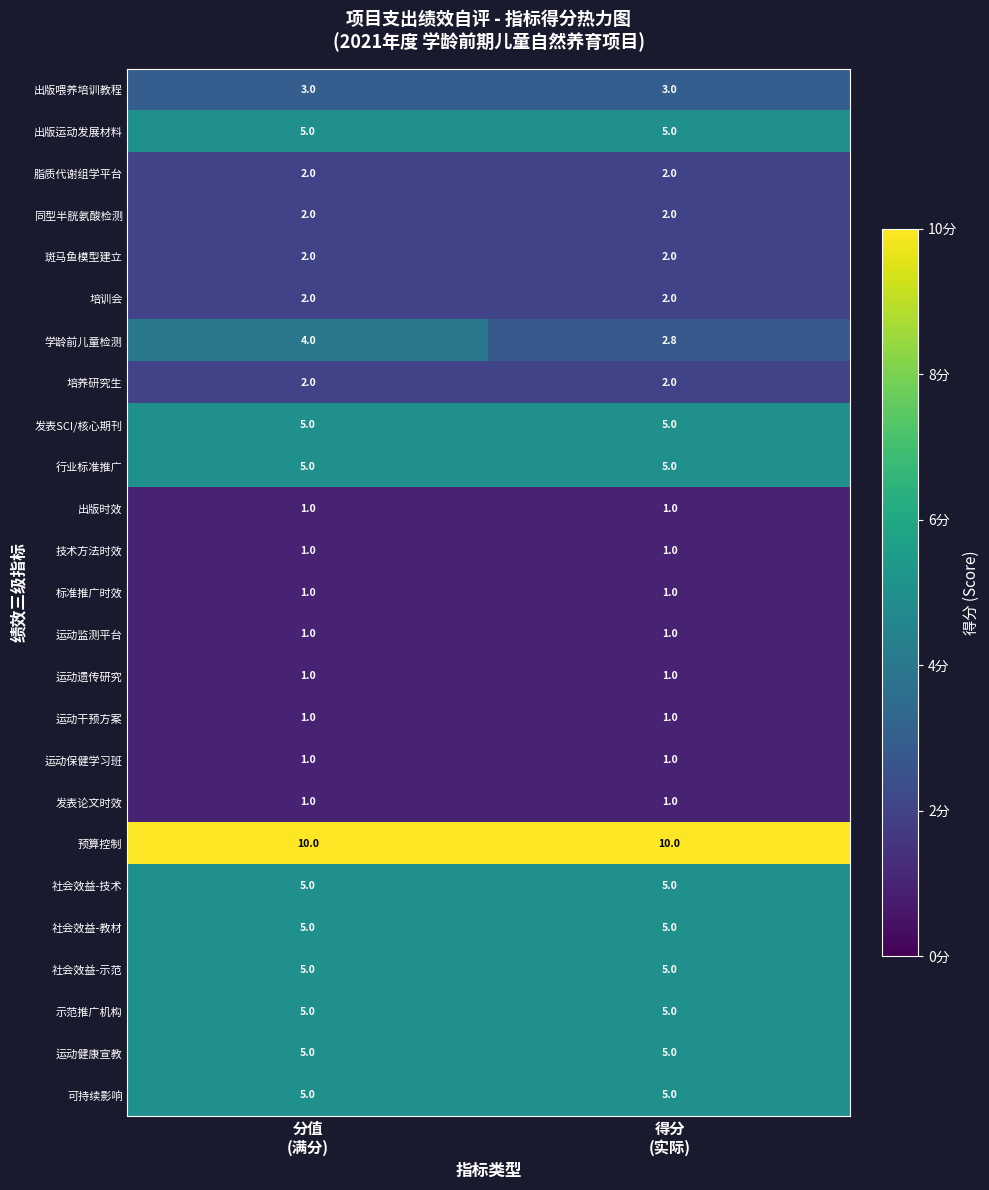

What is the average value of the 发表SCI/核心期刊 series?

5.0